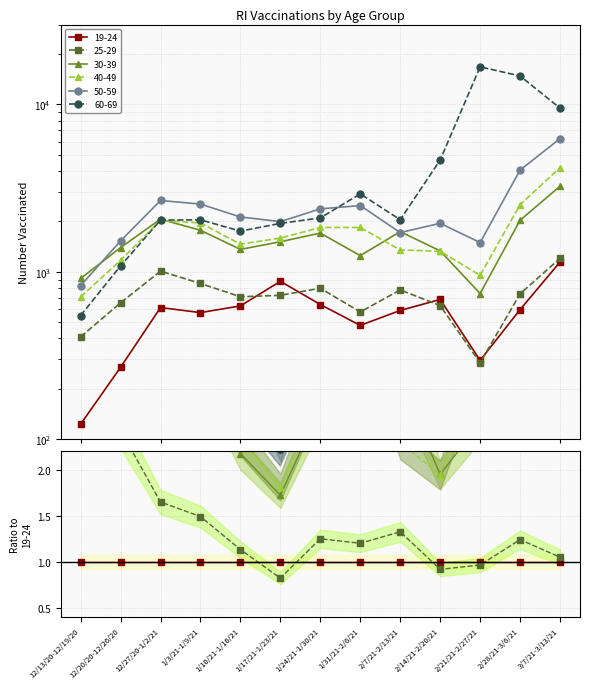

What is the maximum value shown in the chart?

16772